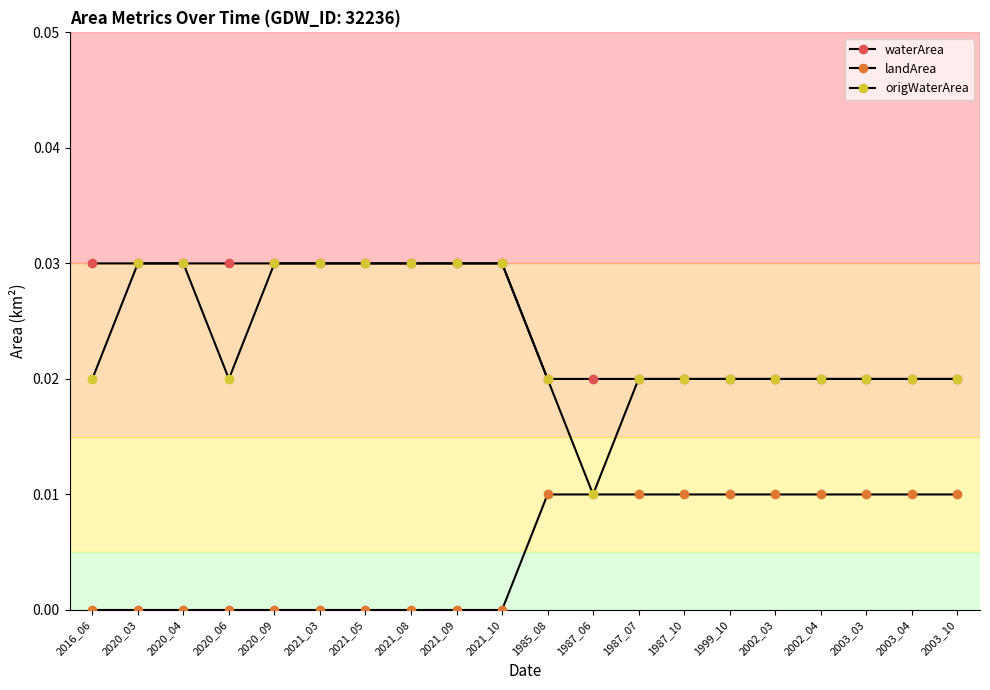

How many data points does each series have?

20